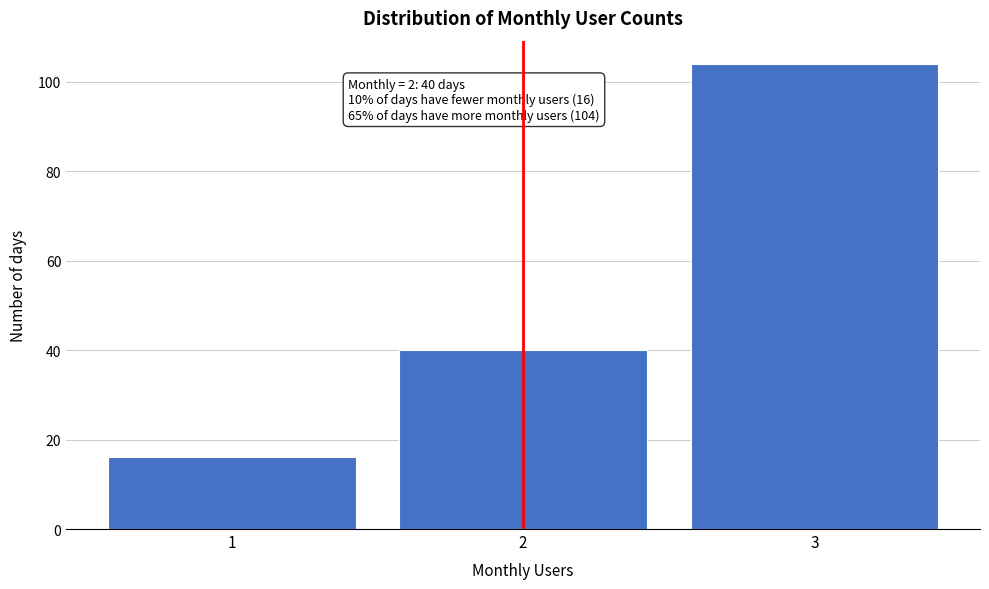

Reading left to right, what are all the values shown in this chart?

1=16	2=40	3=104